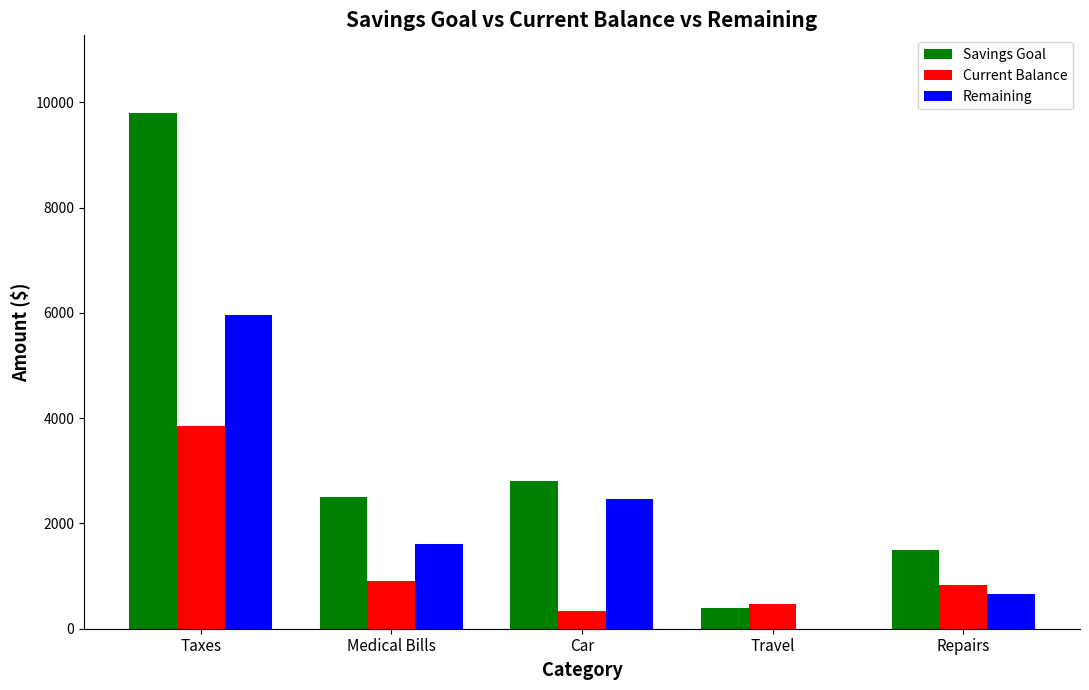

What is the maximum value for Current Balance?

3851.0